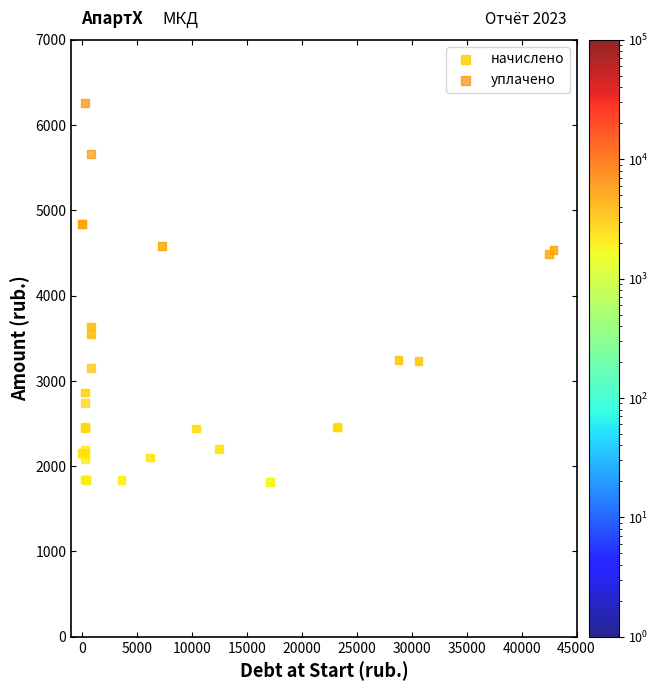

Which series has the largest Y range (max minus min)?

уплачено